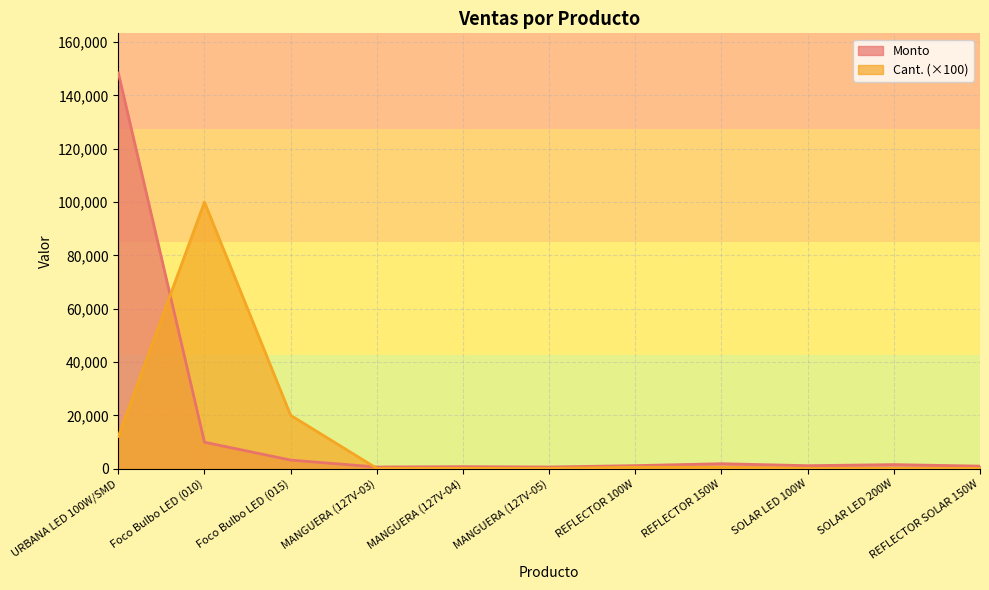

What is the label of the 1st point from the left?

URBANA LED 100W/SMD